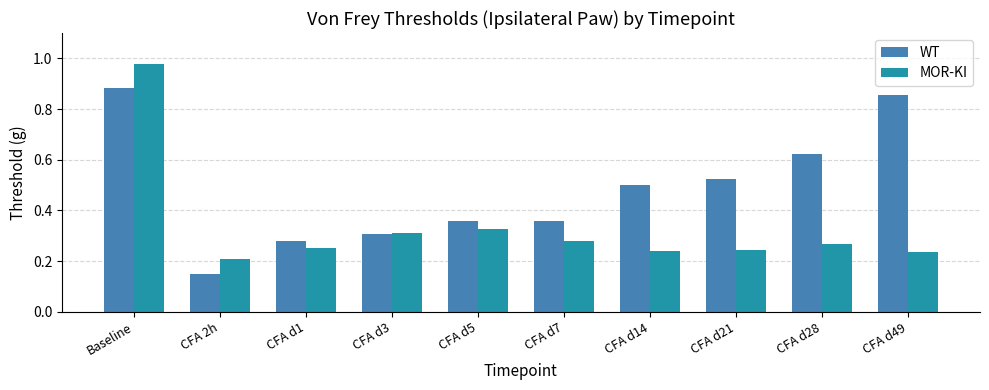

Is the value of MOR-KI at CFA d7 greater than the value of WT at CFA d7?

No